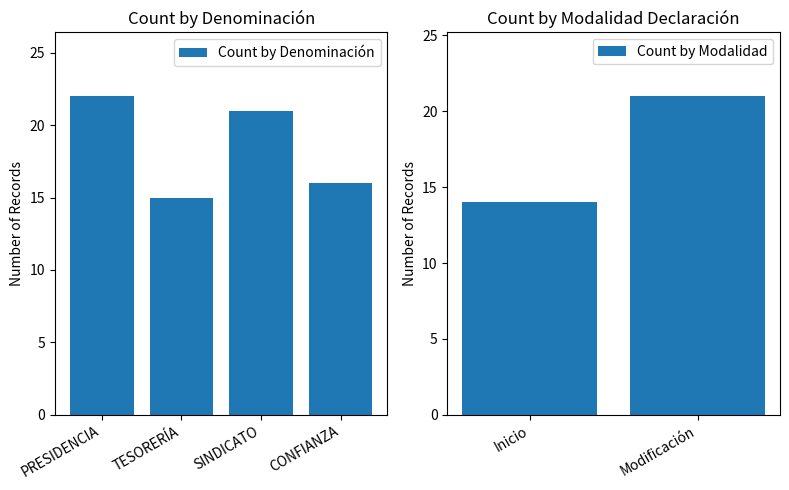

At which label does Count by Denominación reach its peak?

PRESIDENCIA